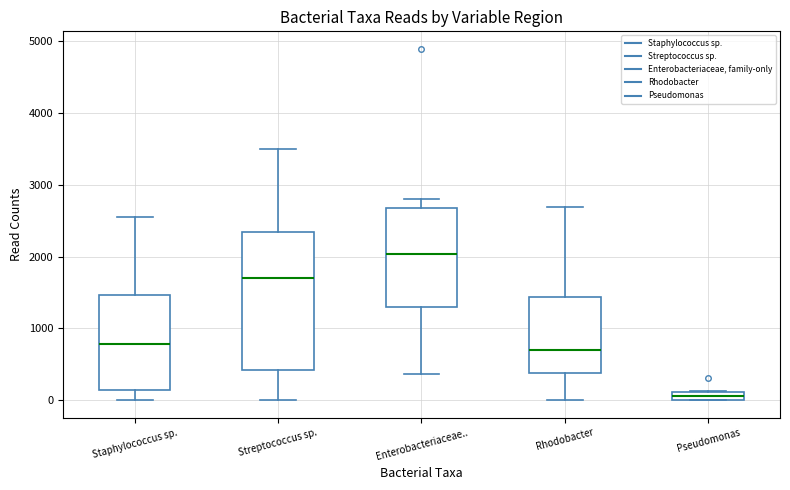

Where is the upper edge of the box for Enterobacteriaceae.. on the y-axis? The values are not printed on the chart, so give them approximately, as read against the axis.

2700